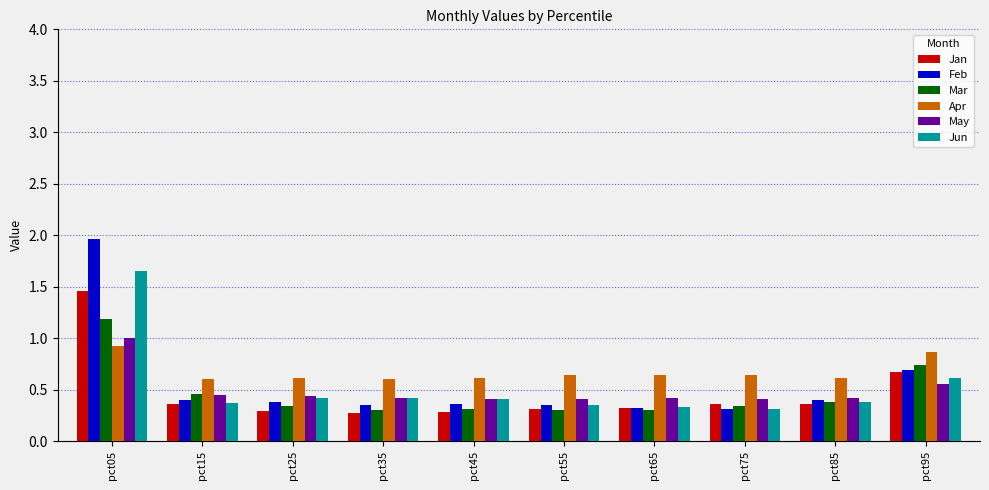

How many bars are there in each group?

6